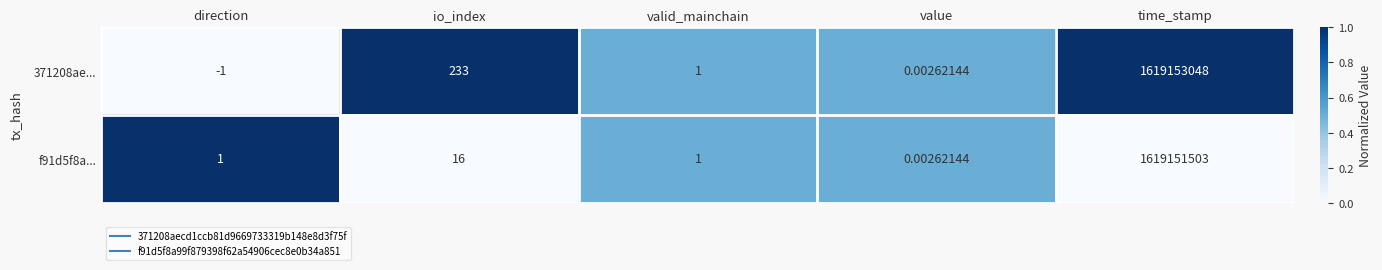

List the labels in order of 371208ae... value, smallest first.

direction, value, valid_mainchain, io_index, time_stamp